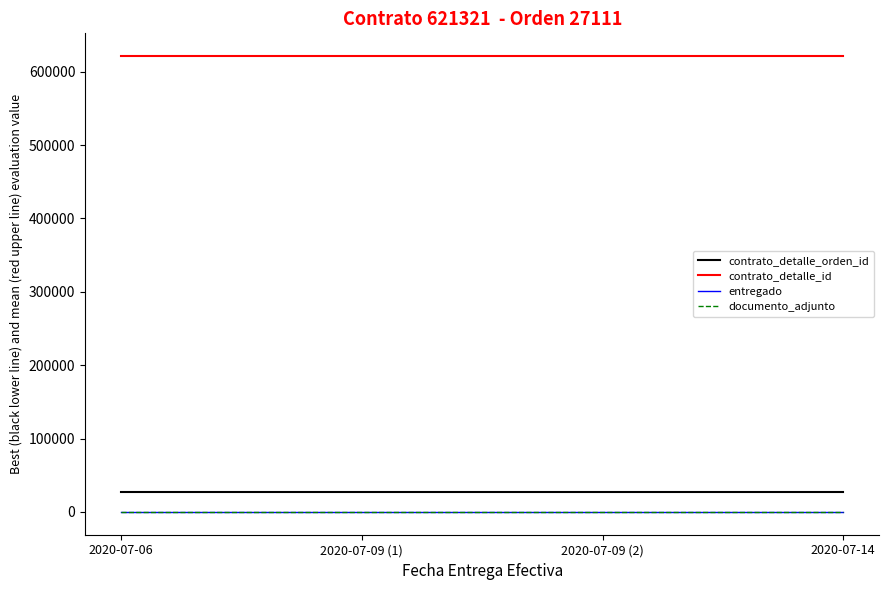

Where is entregado nearest to the value 1?

2020-07-06